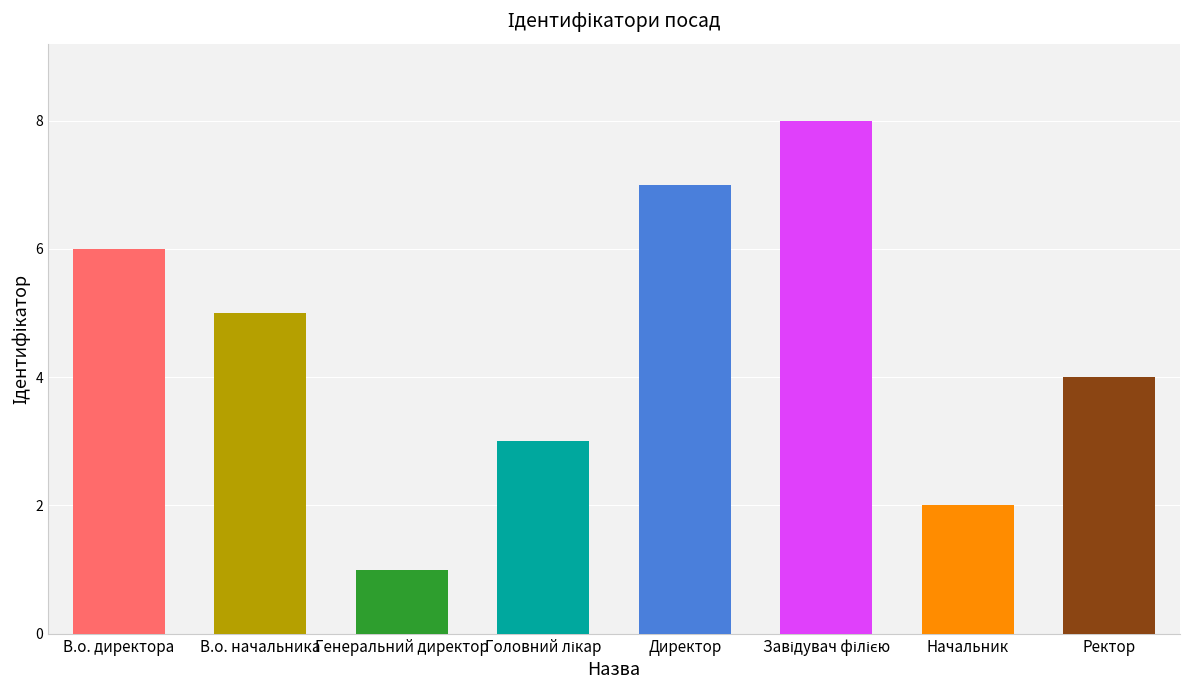

How many distinct data groups are displayed?

1